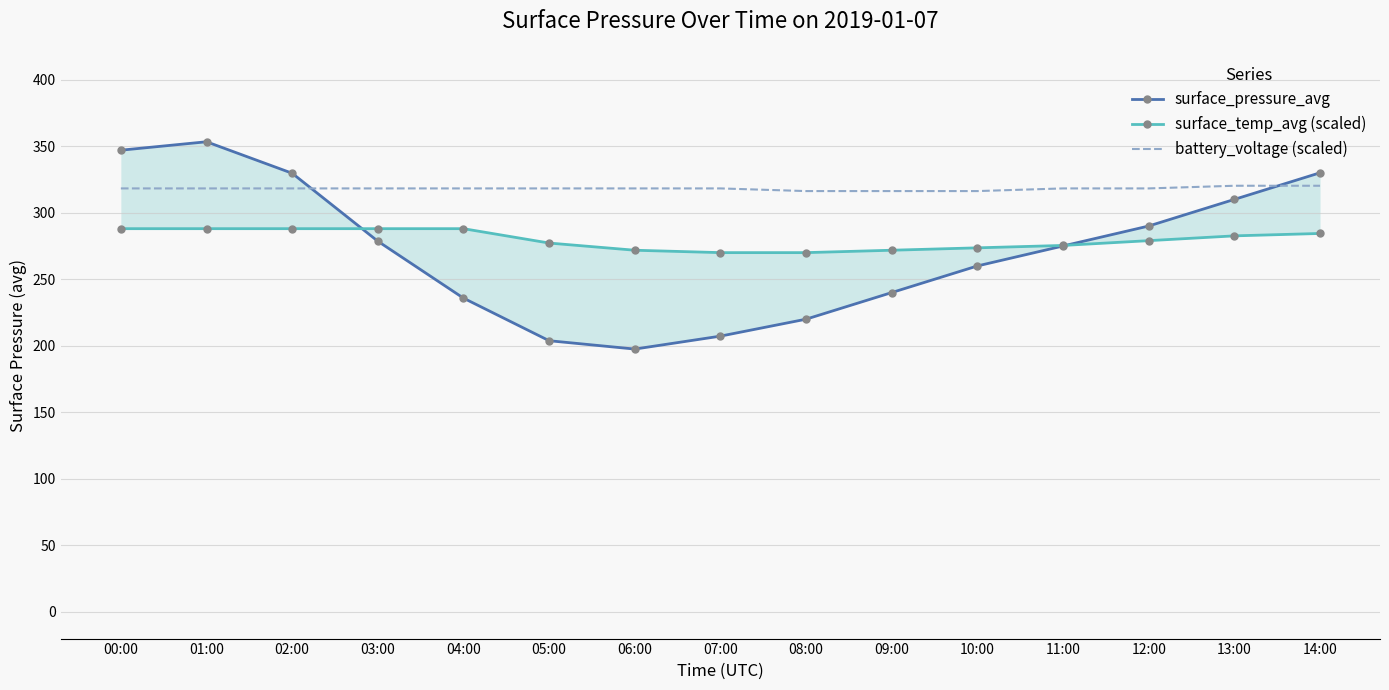

What is the smallest value displayed?

197.5